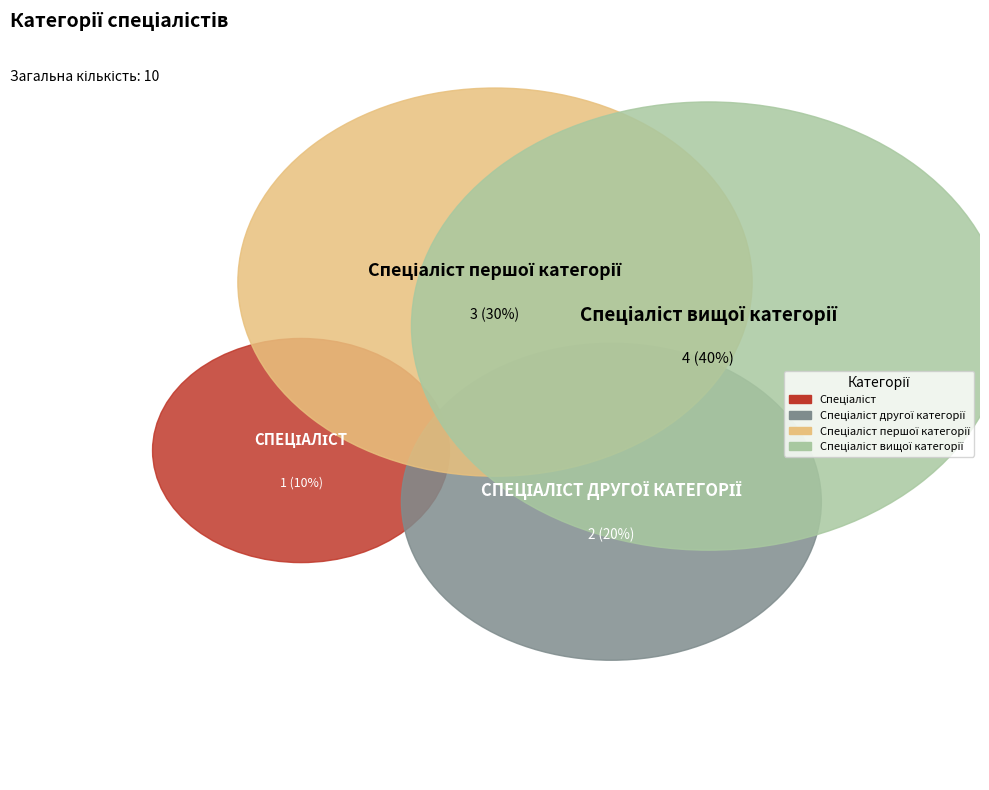

Is it true that Спеціаліст is 10% of the pie?

True